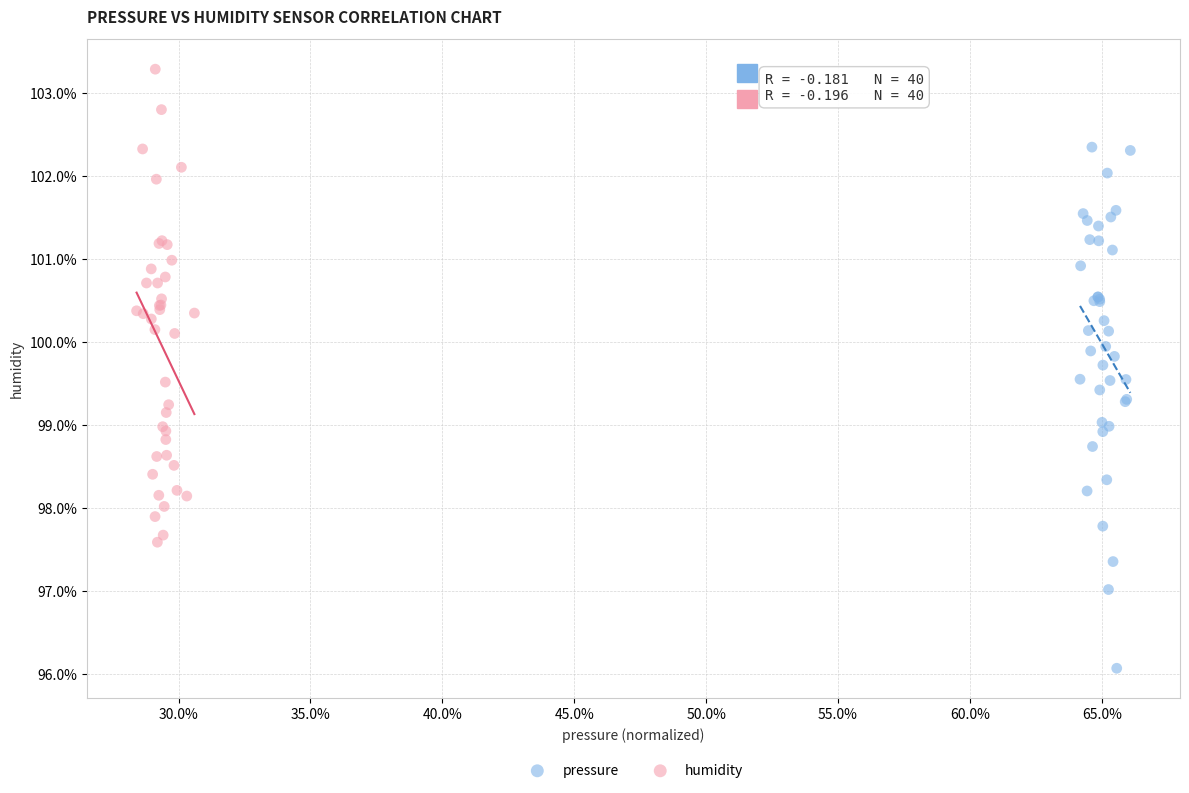

What are all the series names shown in the legend?

pressure, humidity